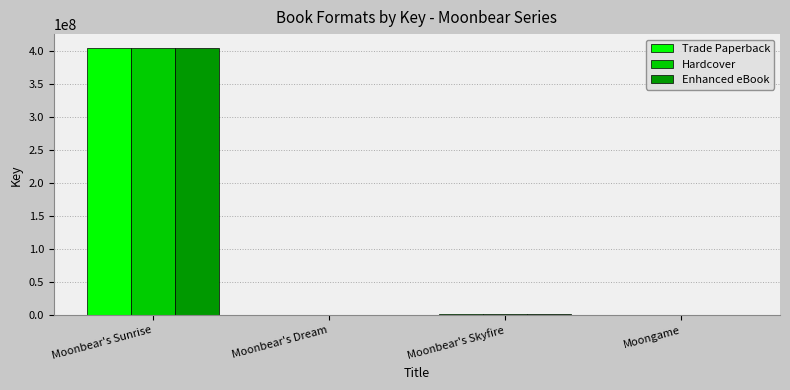

What is the sum of the Trade Paperback values at Moongame and Moonbear's Sunrise?

405245102